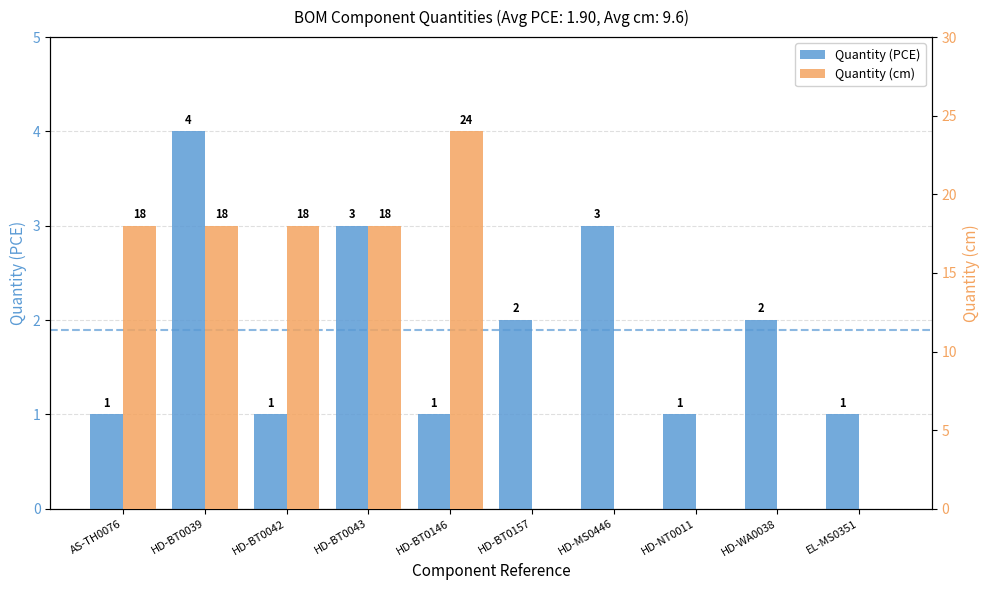

Reading left to right, what are all the values shown in this chart?

Quantity (PCE): AS-TH0076=1	HD-BT0039=4	HD-BT0042=1	HD-BT0043=3	HD-BT0146=1	HD-BT0157=2	HD-MS0446=3	HD-NT0011=1	HD-WA0038=2	EL-MS0351=1
Quantity (cm): AS-TH0076=18	HD-BT0039=18	HD-BT0042=18	HD-BT0043=18	HD-BT0146=24	HD-BT0157=0	HD-MS0446=0	HD-NT0011=0	HD-WA0038=0	EL-MS0351=0